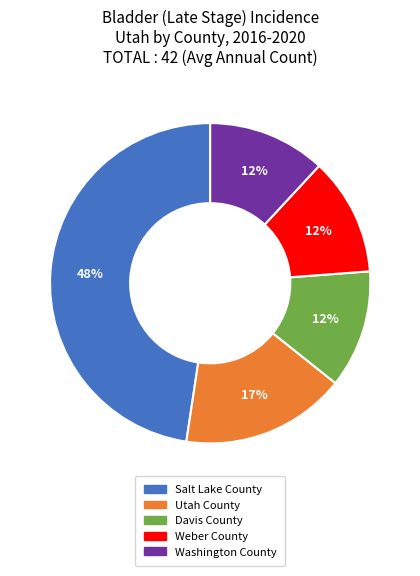

To the nearest percent, what percentage of the pie is Davis County?

12%